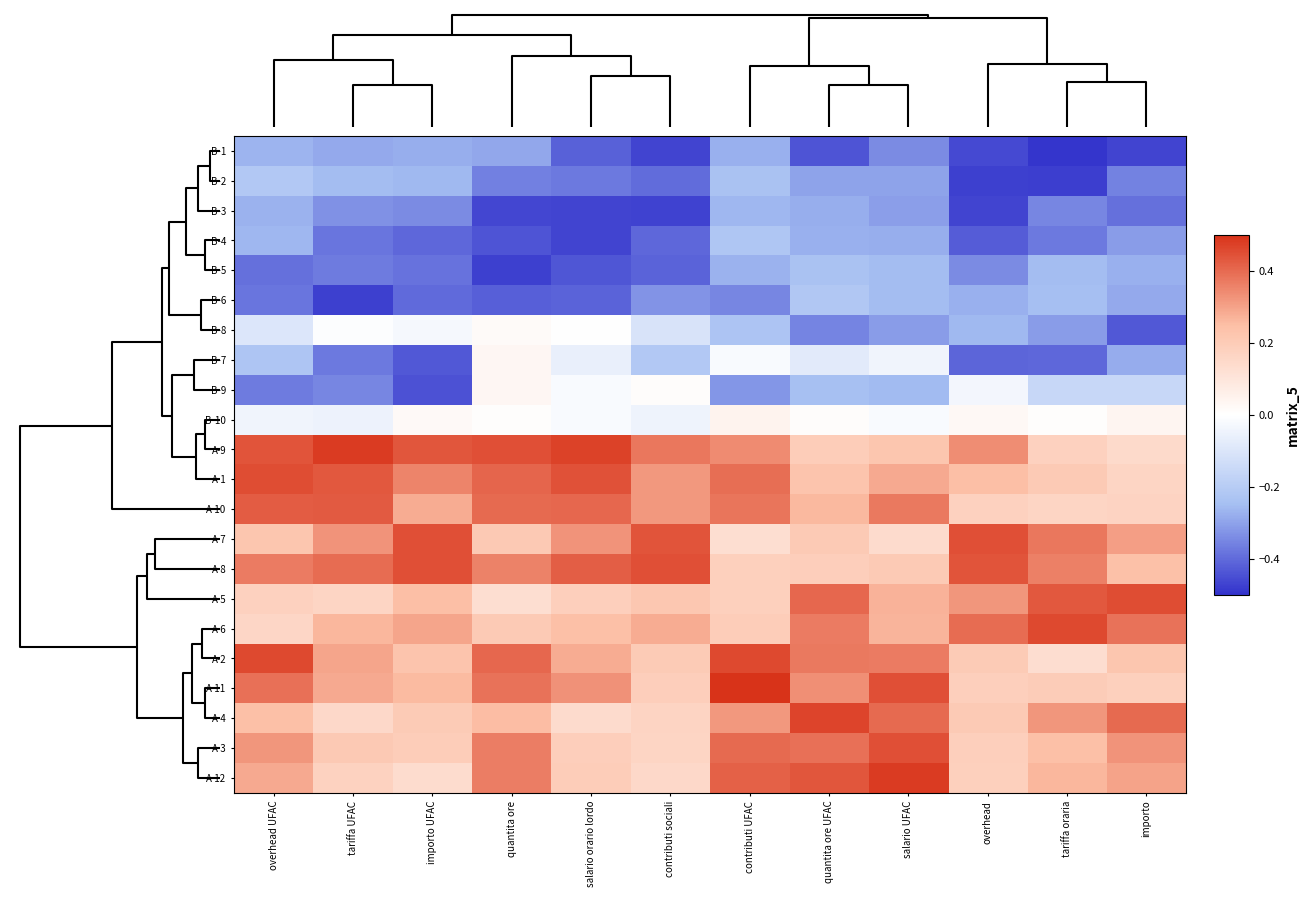

Between overhead and importo UFAC, which is larger?

importo UFAC